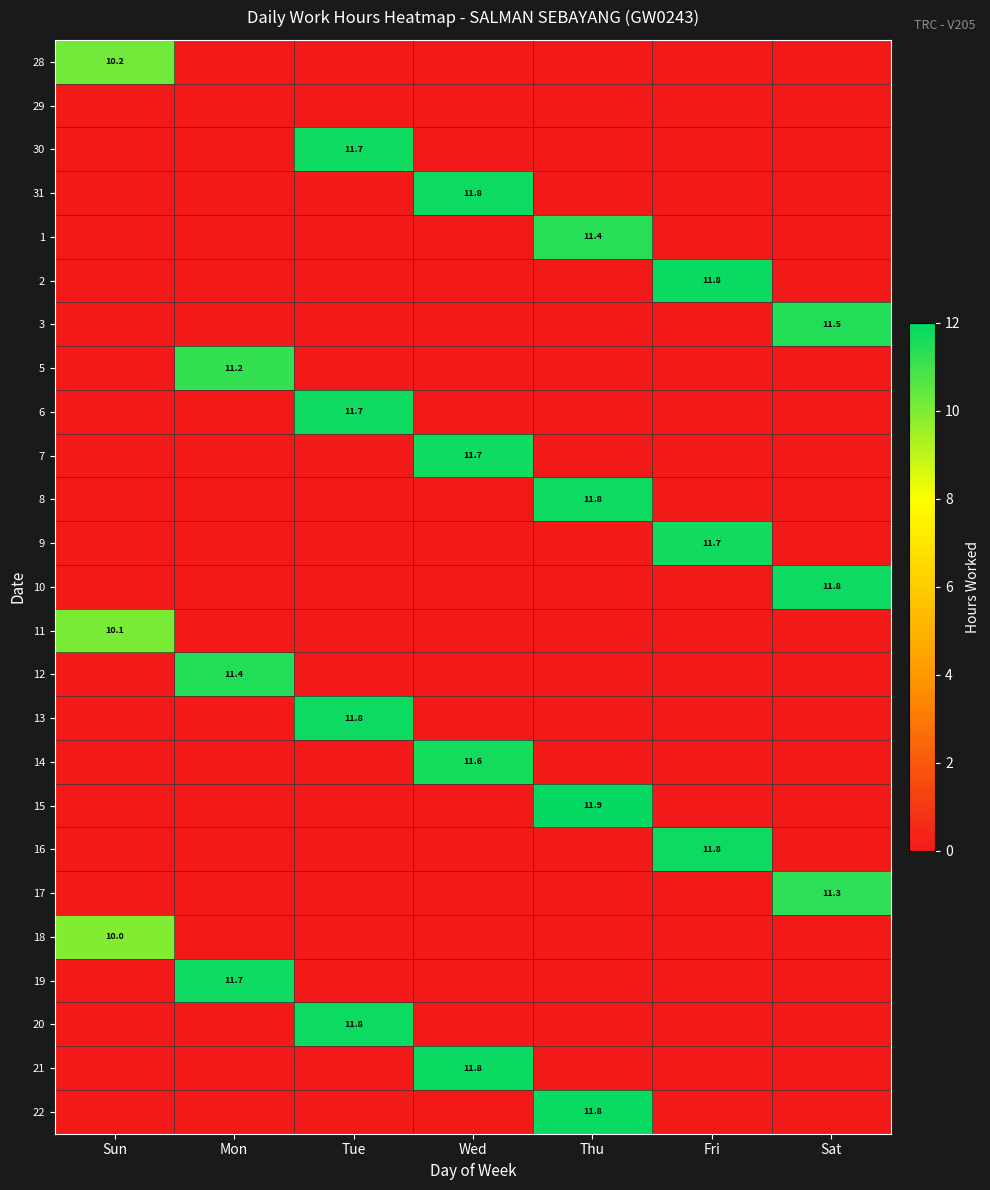

At how many categories does at least one series exceed 9?

7